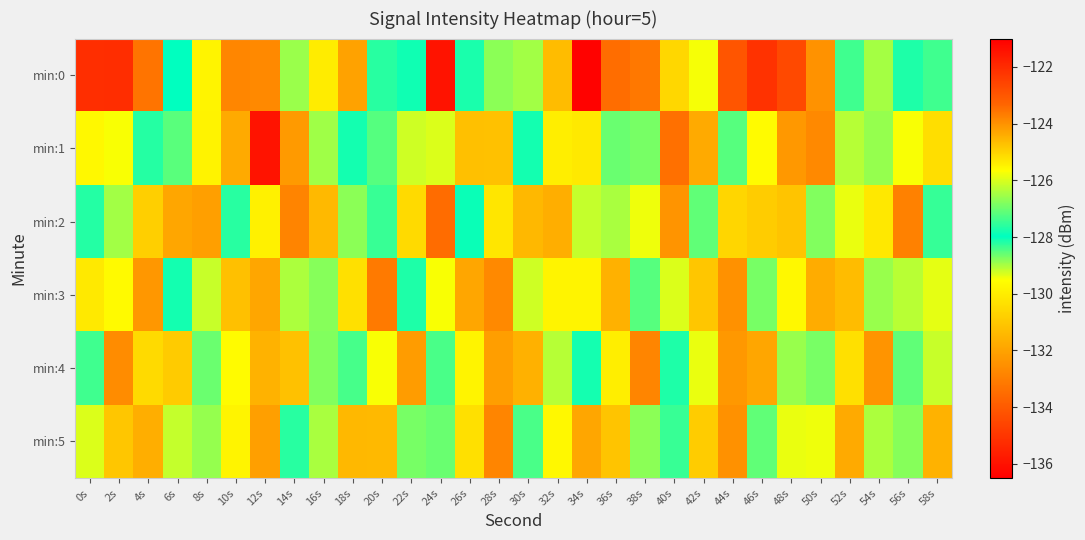

Reading left to right, transcribe all the data shown in this chart.

min:0: 0s=-135.2	2s=-122.0	4s=-133.3	6s=-128.0	8s=-129.8	10s=-123.8	12s=-132.7	14s=-128.9	16s=-125.4	18s=-124.3	20s=-127.6	22s=-128.1	24s=-121.5	26s=-128.1	28s=-128.8	30s=-126.5	32s=-131.3	34s=-136.4	36s=-133.5	38s=-123.6	40s=-130.6	42s=-125.7	44s=-134.1	46s=-135.1	48s=-122.7	50s=-132.5	52s=-127.4	54s=-129.0	56s=-127.7	58s=-127.4
min:1: 0s=-125.6	2s=-129.5	4s=-127.6	6s=-127.2	8s=-129.8	10s=-124.4	12s=-121.5	14s=-132.2	16s=-126.5	18s=-127.8	20s=-128.5	22s=-126.1	24s=-129.3	26s=-124.7	28s=-131.2	30s=-127.8	32s=-125.4	34s=-130.1	36s=-128.6	38s=-126.9	40s=-123.5	42s=-131.8	44s=-127.2	46s=-129.6	48s=-124.1	50s=-132.7	52s=-126.3	54s=-128.9	56s=-125.7	58s=-130.4
min:2: 0s=-128.2	2s=-126.5	4s=-130.8	6s=-124.3	8s=-132.1	10s=-127.6	12s=-129.9	14s=-123.8	16s=-131.4	18s=-126.7	20s=-128.3	22s=-125.1	24s=-133.5	26s=-127.9	28s=-130.2	30s=-124.6	32s=-131.7	34s=-126.2	36s=-129.0	38s=-125.8	40s=-132.4	42s=-127.1	44s=-130.6	46s=-124.9	48s=-131.1	50s=-126.8	52s=-129.4	54s=-125.3	56s=-132.9	58s=-127.5
min:3: 0s=-130.1	2s=-125.6	4s=-132.3	6s=-127.8	8s=-129.2	10s=-124.7	12s=-131.9	14s=-126.4	16s=-128.8	18s=-125.2	20s=-133.1	22s=-127.7	24s=-129.5	26s=-124.3	28s=-132.7	30s=-126.1	32s=-129.8	34s=-125.5	36s=-131.6	38s=-127.2	40s=-129.3	42s=-124.8	44s=-132.5	46s=-126.9	48s=-129.7	50s=-124.4	52s=-131.3	54s=-126.6	56s=-129.1	58s=-125.9
min:4: 0s=-127.4	2s=-132.6	4s=-125.1	6s=-130.9	8s=-127.0	10s=-129.6	12s=-124.5	14s=-131.2	16s=-126.8	18s=-128.4	20s=-125.7	22s=-132.2	24s=-127.3	26s=-129.8	28s=-124.2	30s=-131.6	32s=-126.3	34s=-128.1	36s=-125.4	38s=-132.8	40s=-127.7	42s=-129.4	44s=-124.1	46s=-131.9	48s=-126.6	50s=-128.7	52s=-125.2	54s=-132.4	56s=-127.1	58s=-129.2
min:5: 0s=-129.3	2s=-124.8	4s=-131.7	6s=-126.2	8s=-128.9	10s=-125.5	12s=-132.1	14s=-127.6	16s=-129.0	18s=-124.6	20s=-131.4	22s=-126.9	24s=-128.6	26s=-125.2	28s=-132.8	30s=-127.3	32s=-129.7	34s=-124.3	36s=-131.1	38s=-126.7	40s=-128.3	42s=-124.9	44s=-132.5	46s=-127.1	48s=-129.4	50s=-125.8	52s=-131.8	54s=-126.4	56s=-128.8	58s=-124.5